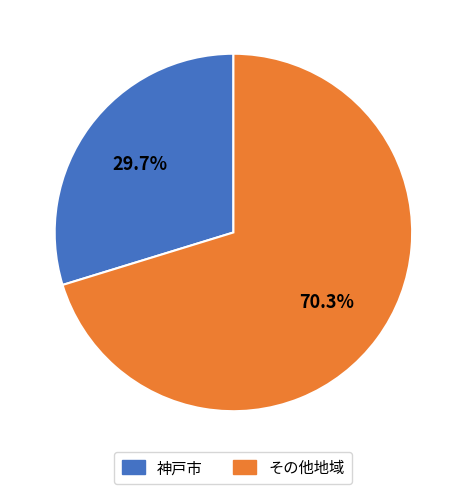

Is there any slice that represents more than half of the pie?

Yes